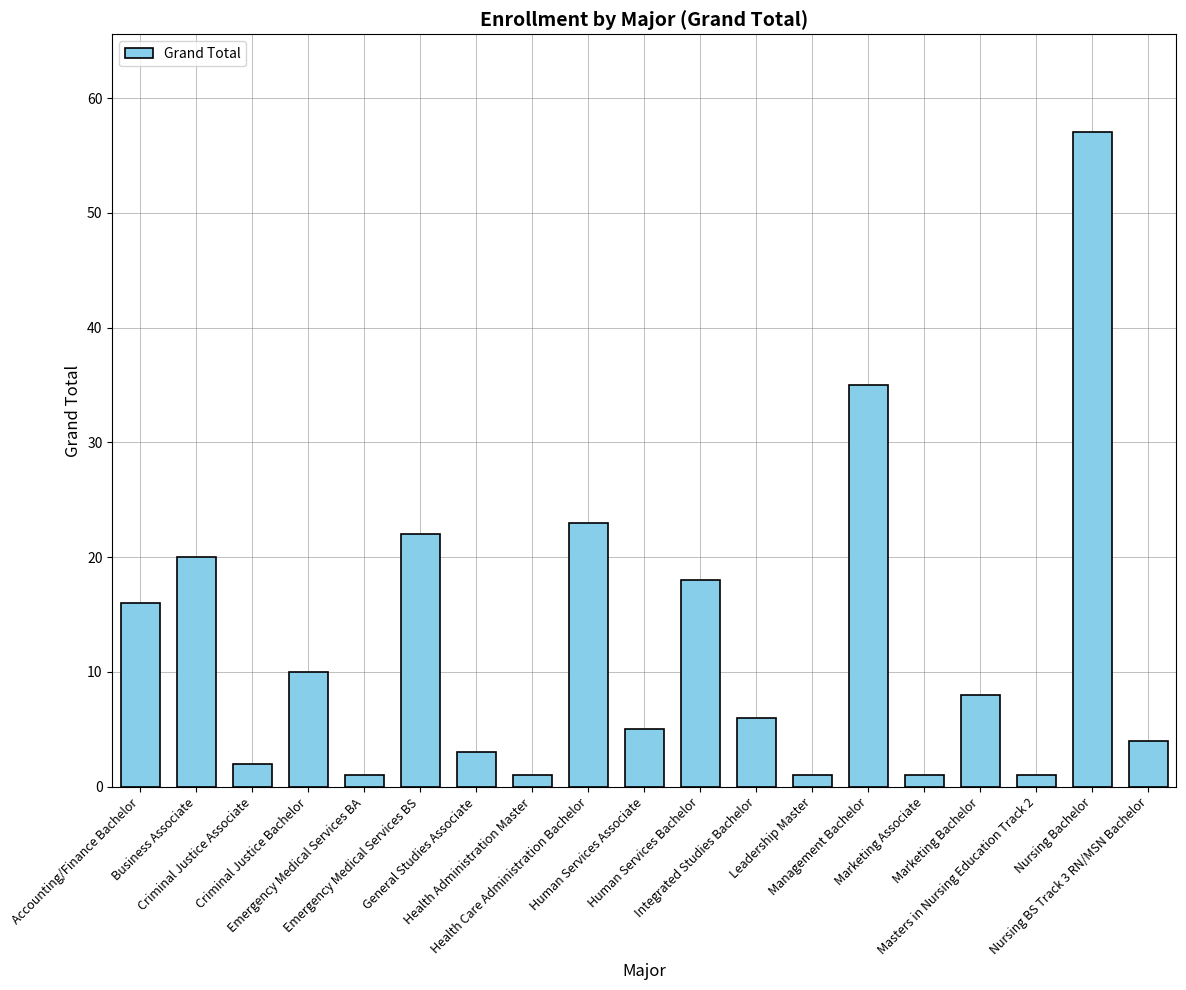

Reading left to right, what are all the values shown in this chart?

16	20	2	10	1	22	3	1	23	5	18	6	1	35	1	8	1	57	4